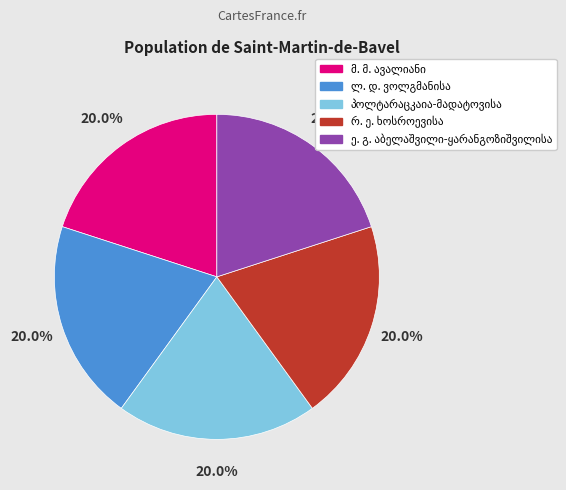

How many slices are in this pie chart?

5